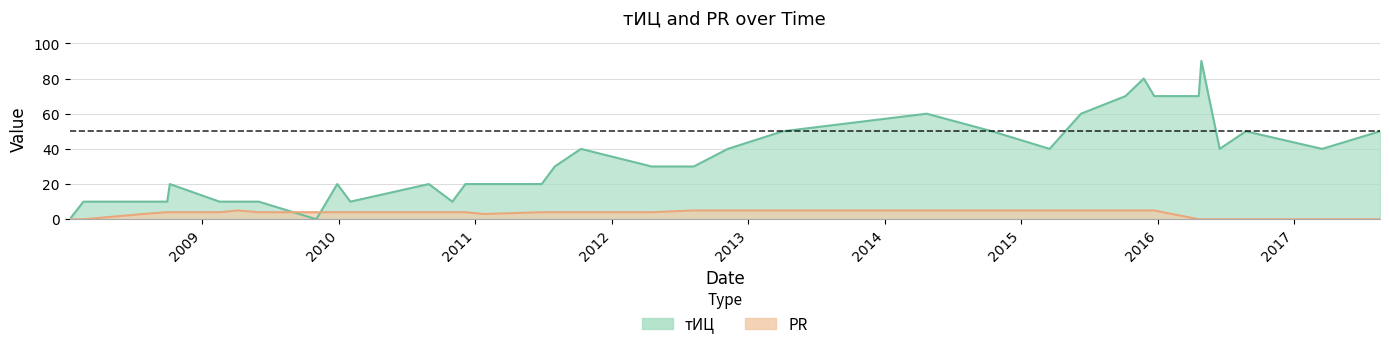

Reading left to right, list all the values displayed in this chart.

тИЦ: 0	10	10	10	20	10	10	10	0	20	10	20	10	20	20	20	30	40	30	30	40	50	60	50	40	60	70	80	70	70	90	40	50	40	50
PR: 0	0	3	4	4	4	5	4	4	4	4	4	4	4	3	4	4	4	4	5	5	5	5	5	5	5	5	5	5	0	0	0	0	0	0